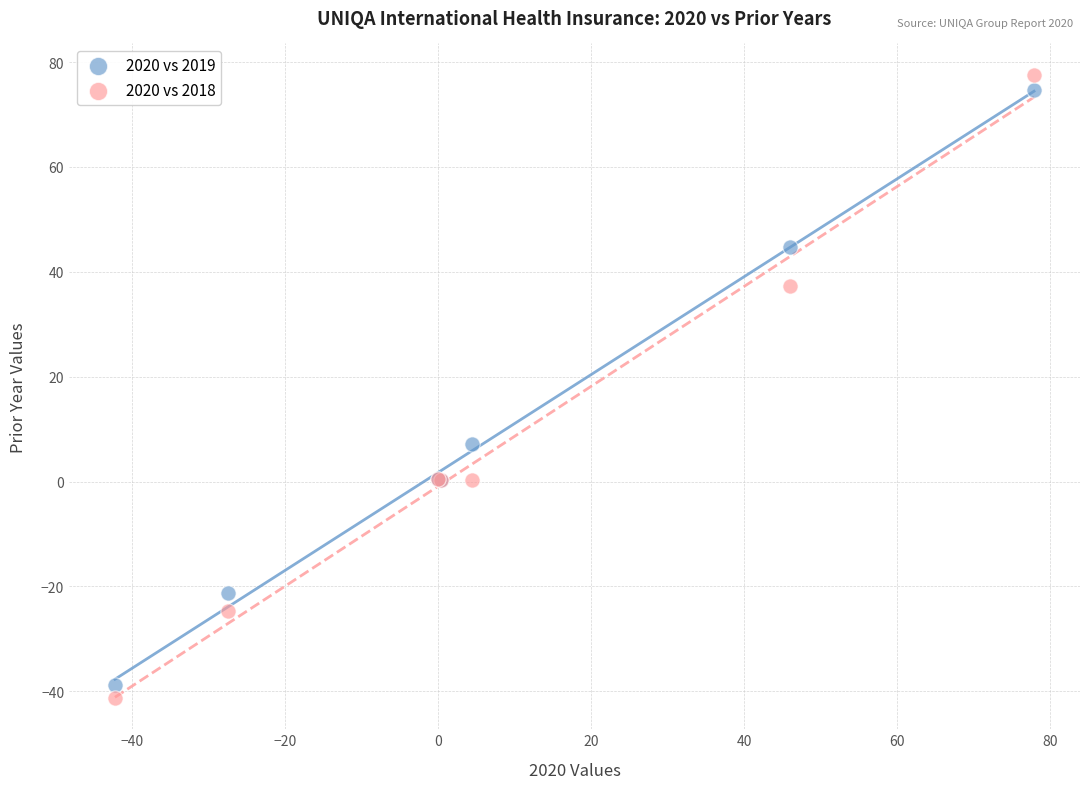

Which series reaches the minimum Y coordinate?

2020 vs 2018